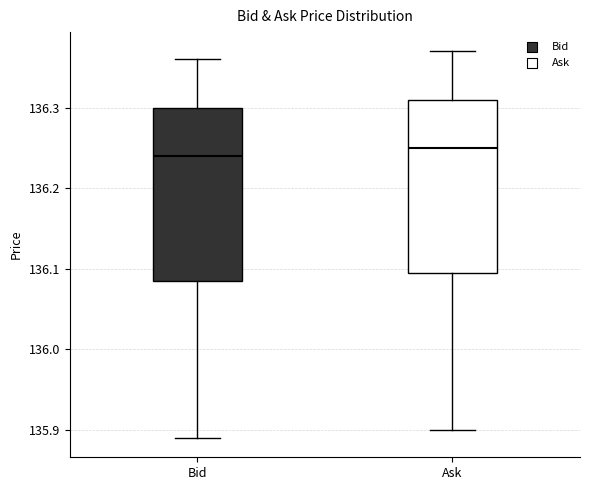

Reading left to right, transcribe this box plot: for each box, give where its median line is, the range the box spans, and where its two whiskers end, as read against the y-axis. The values are not printed on the chart, so give them approximately, as read against the axis.

Bid: median 136.24, box 136.09 to 136.30, whiskers 135.89 to 136.36
Ask: median 136.25, box 136.10 to 136.31, whiskers 135.90 to 136.37